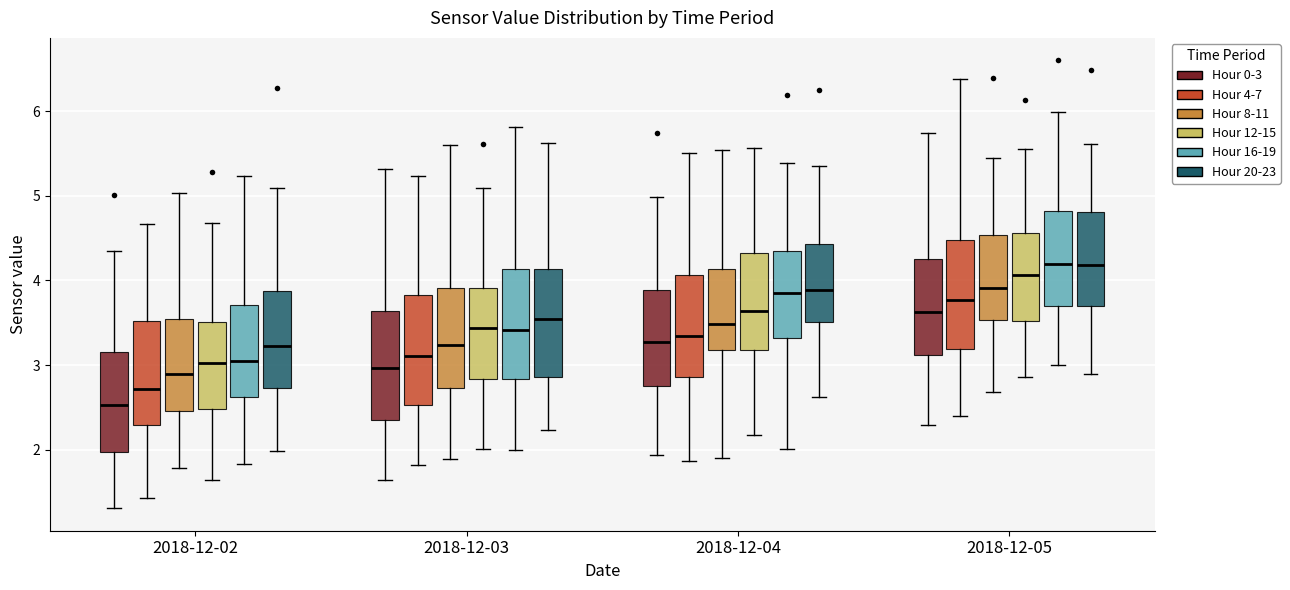

Which box's median line is the lowest?

2018-12-02 (Hour 0-3)